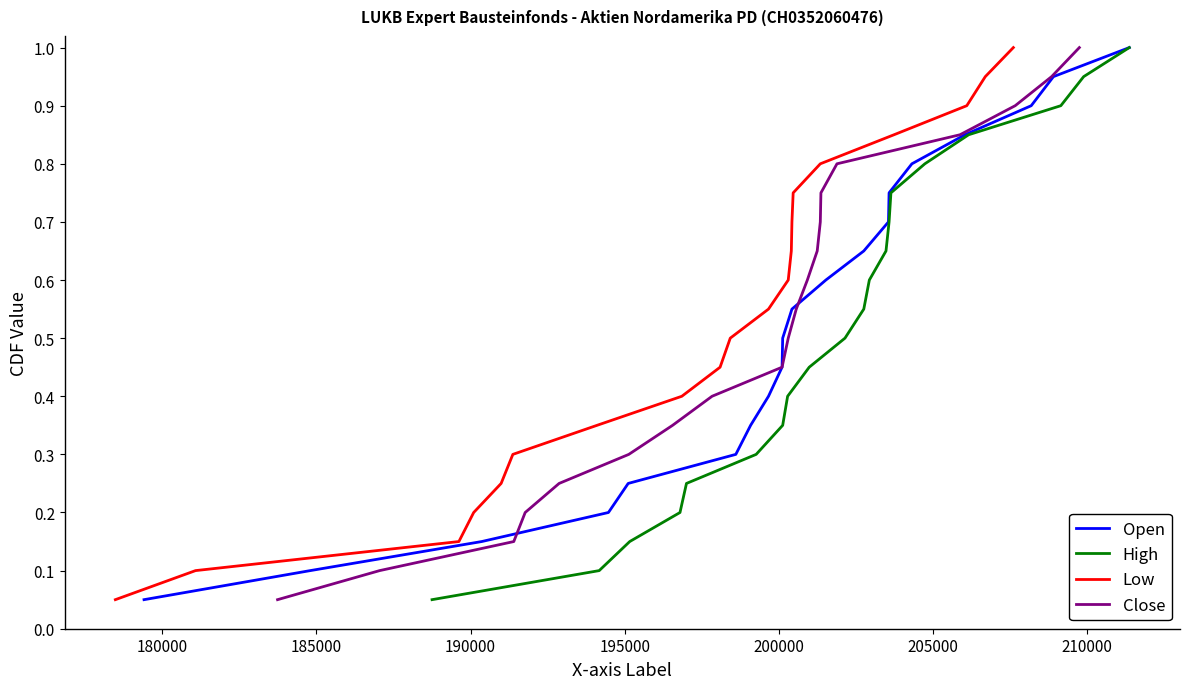

Is the value of High at 14 greater than the value of Open at 13?

Yes